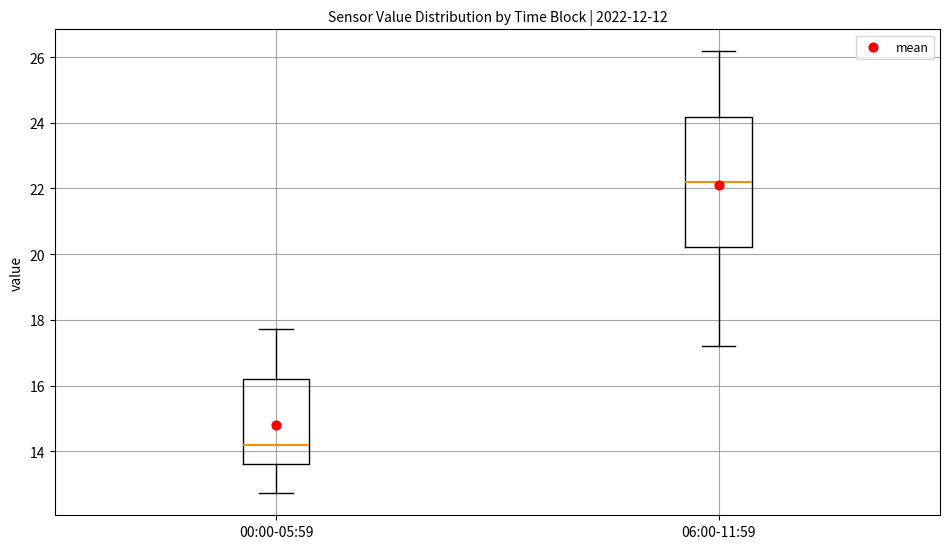

Which box has the lowest median line?

00:00-05:59